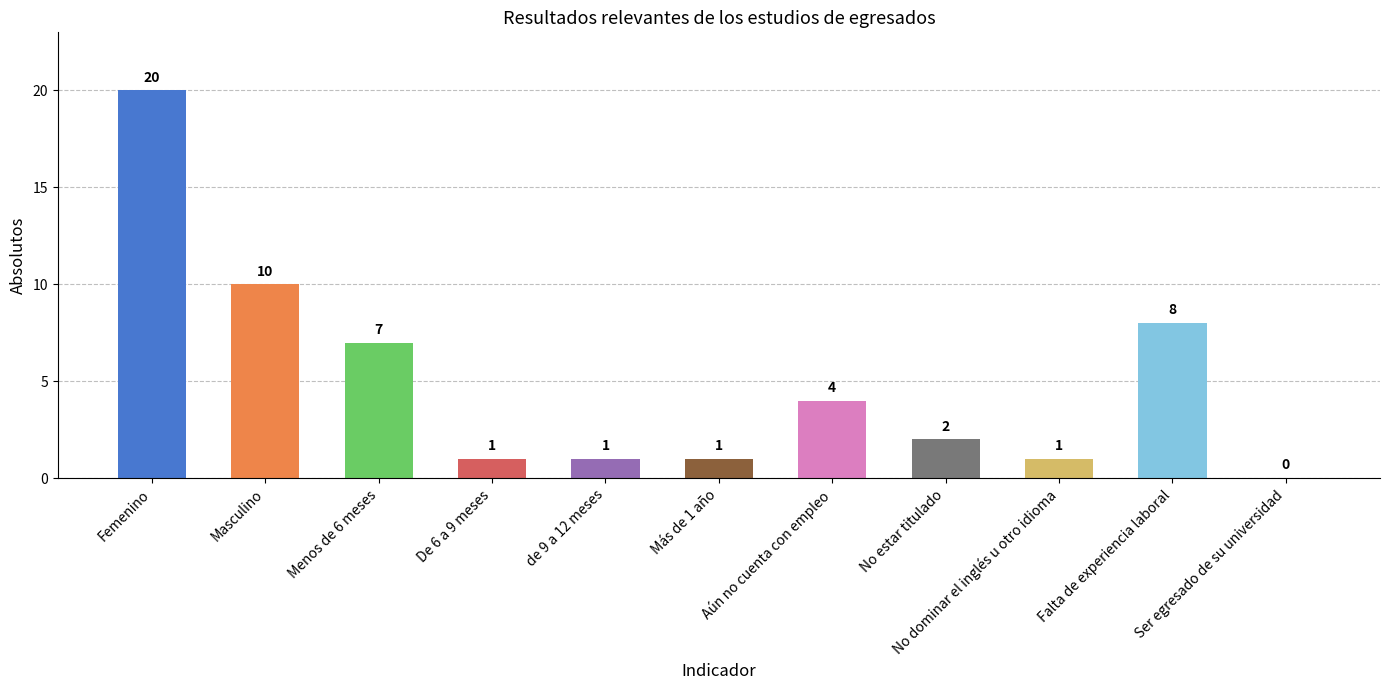

What is the change in value from Falta de experiencia laboral to Ser egresado de su universidad?

-8